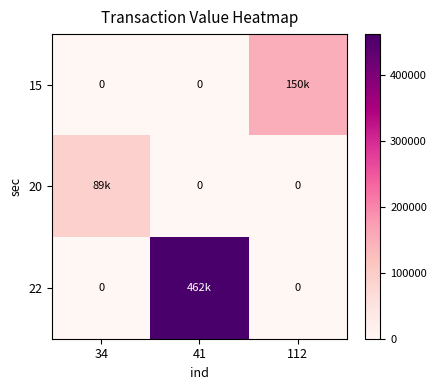

How many categories are shown in the chart?

3